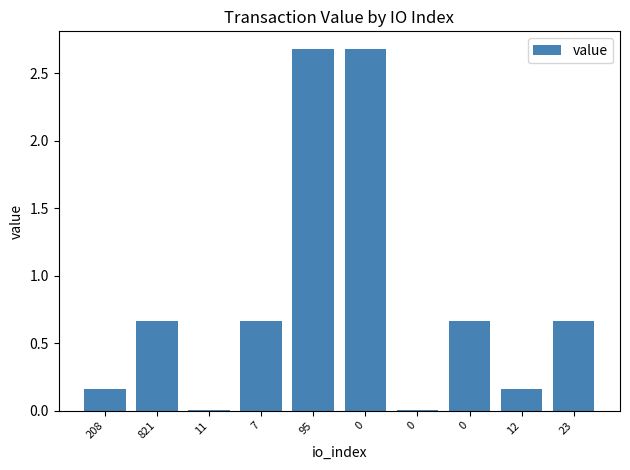

What is the sum of the values at 11 and 0?

2.7